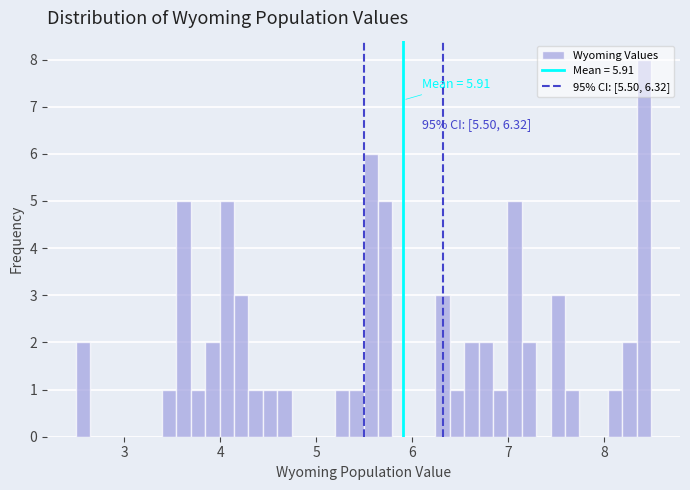

Around what value on the x-axis is the tallest bar? Give the approximate position of its centre, as read against the axis.

8.4